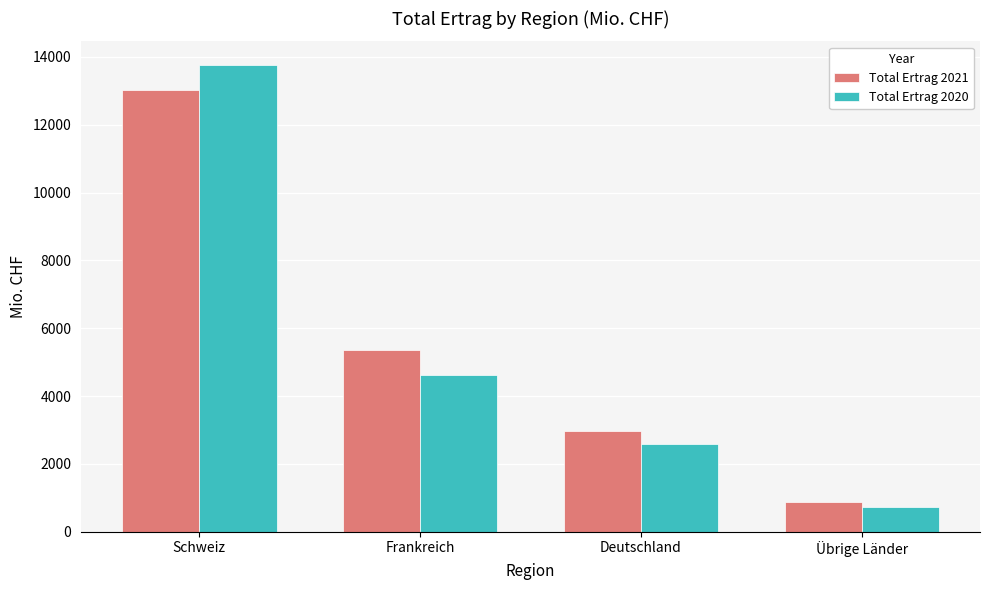

The Total Ertrag 2021 series shows 876 at Übrige Länder. True or false?

True